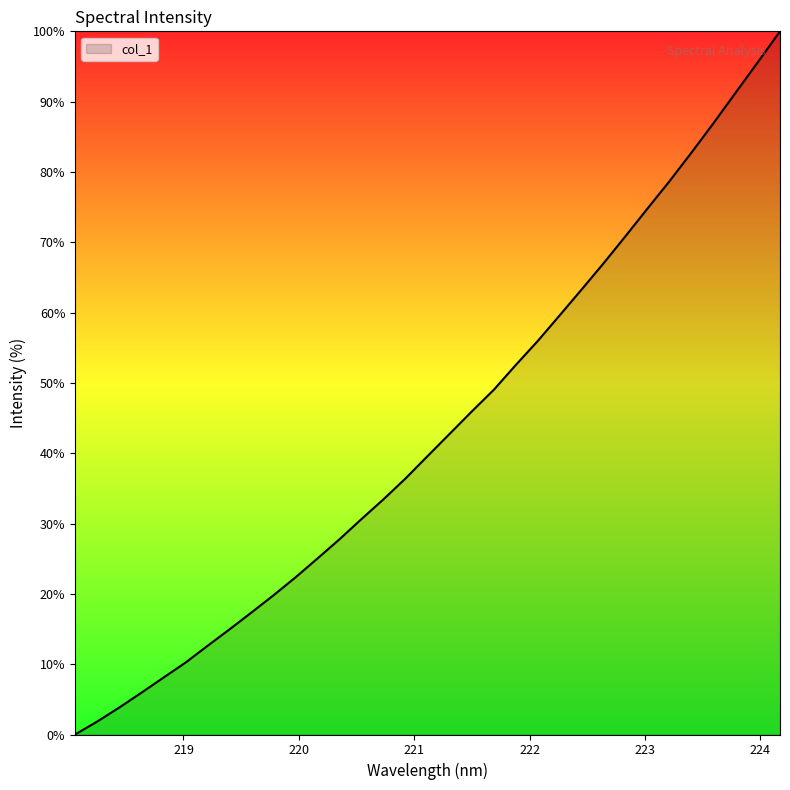

How many lines are shown in the chart?

1